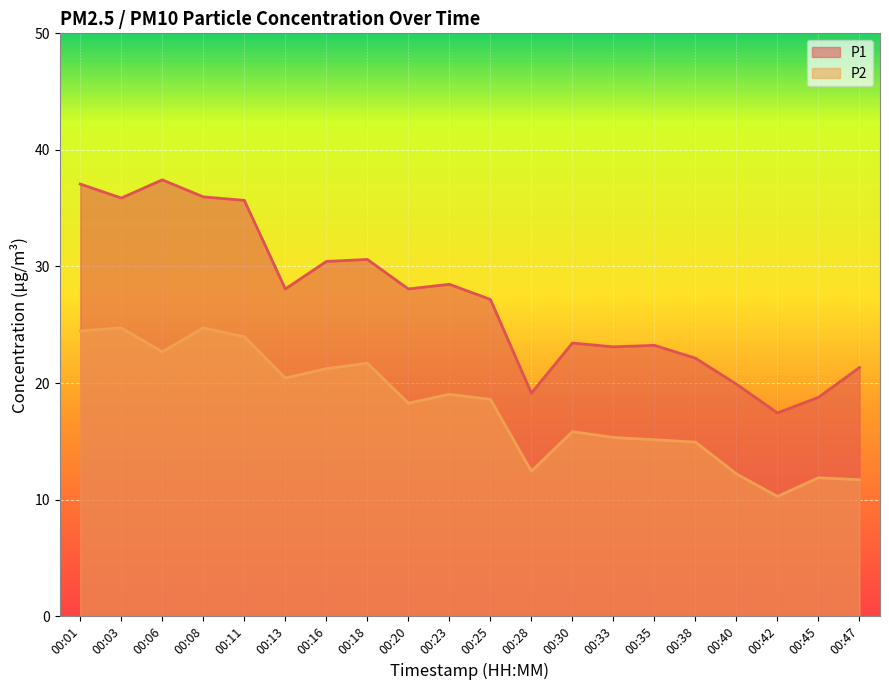

Between 00:08 and 00:45, which is larger?

00:08